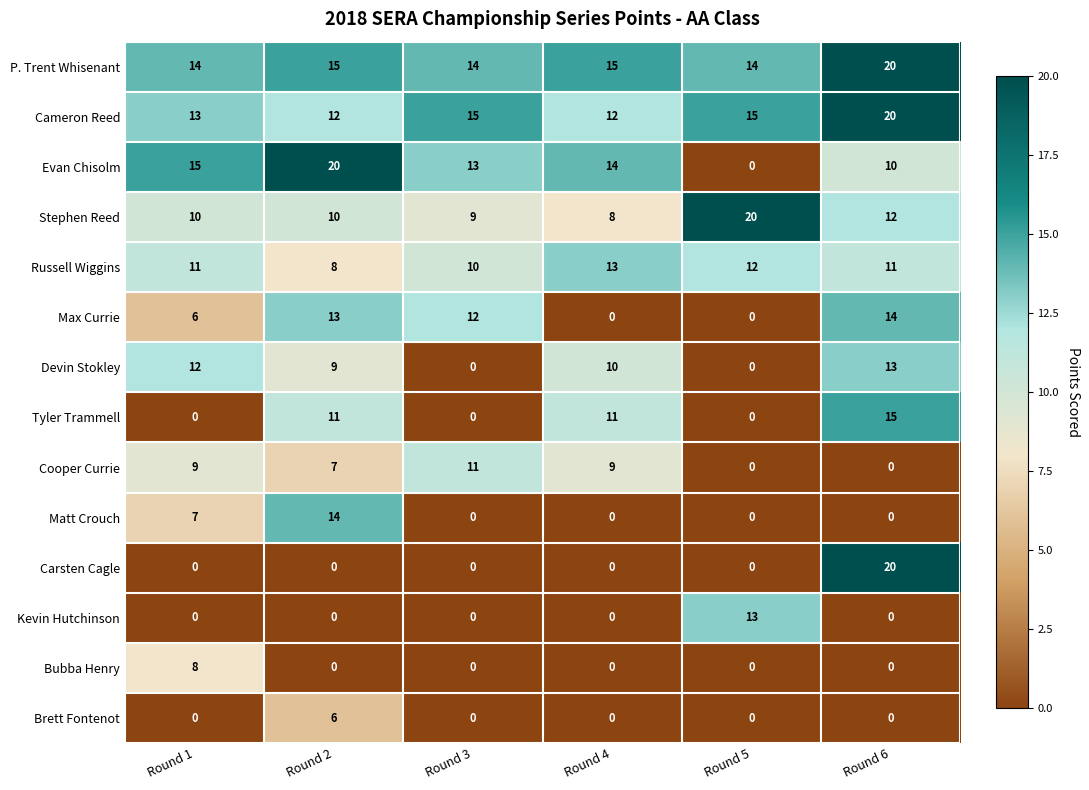

Where is Devin Stokley nearest to the value 6?

Round 2